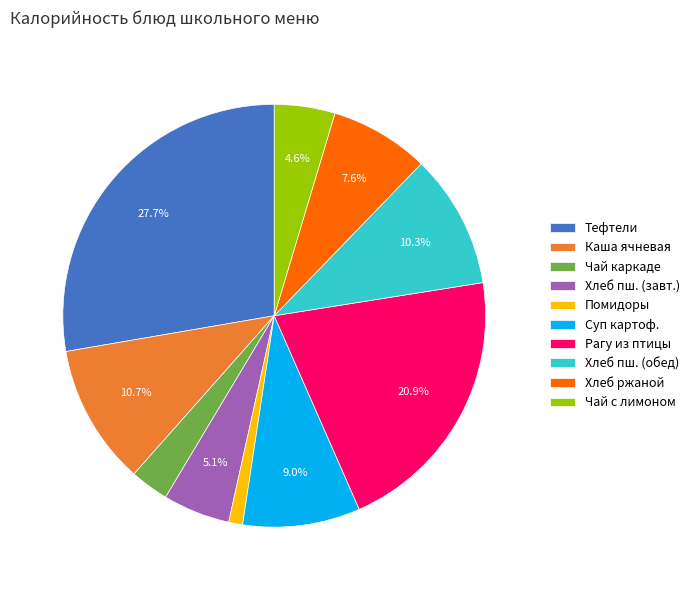

How many slices are in this pie chart?

10